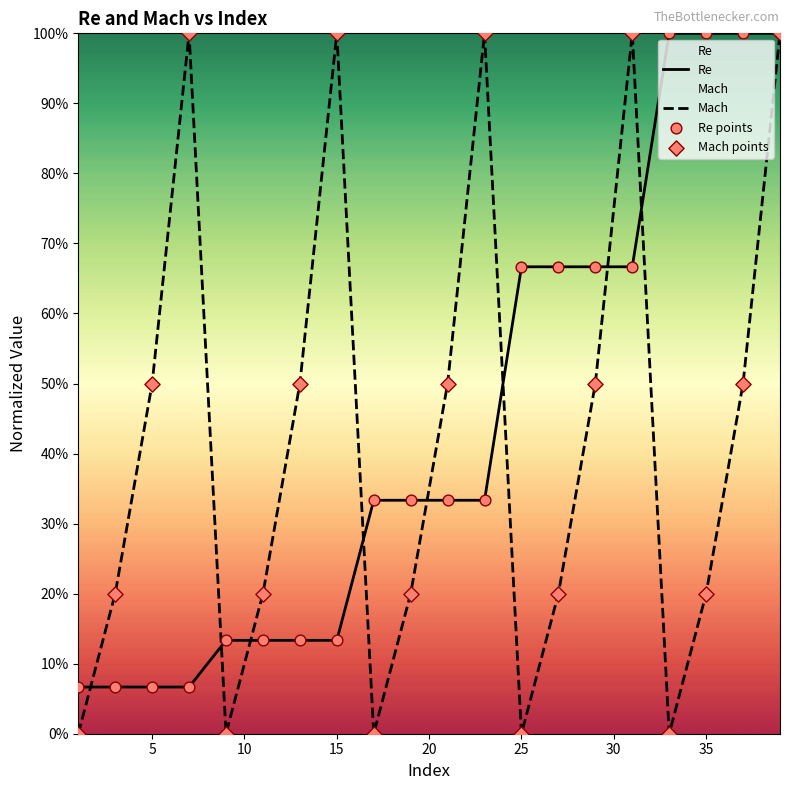

Which series reaches the maximum Y coordinate?

Re